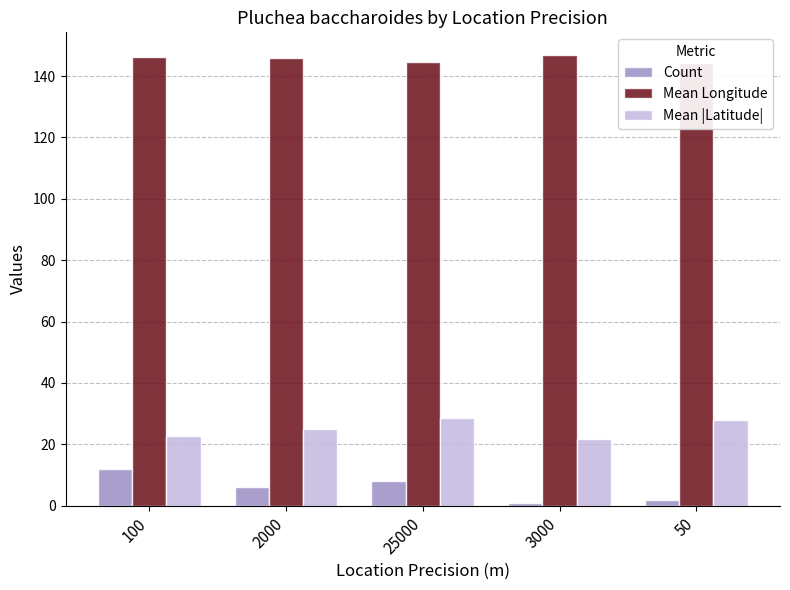

Where does the Mean Longitude series first go above 145?

100